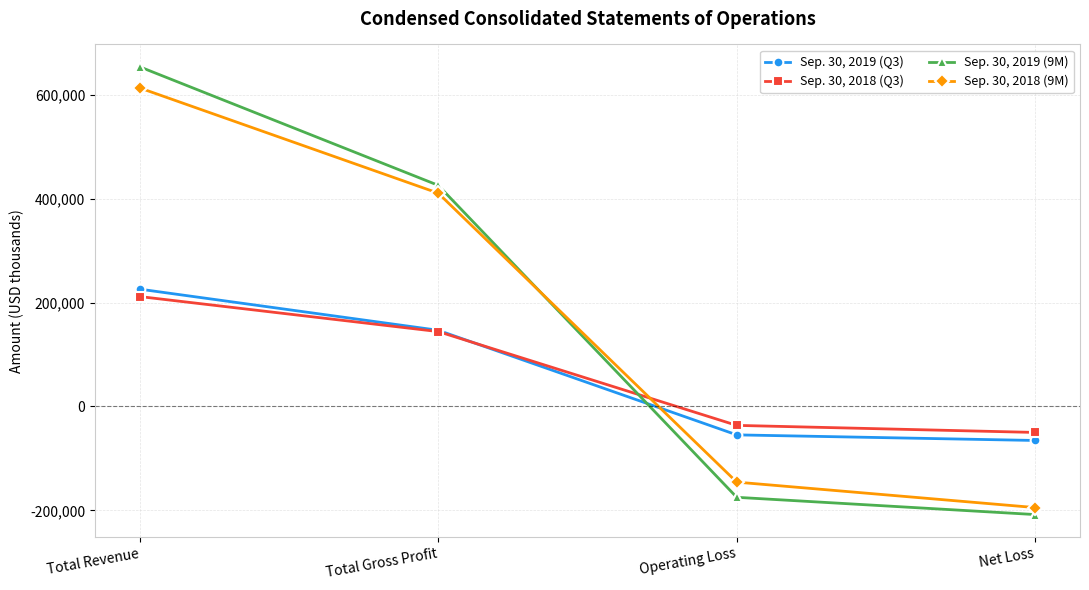

List the labels in order of Sep. 30, 2019 (Q3) value, largest first.

Total Revenue, Total Gross Profit, Operating Loss, Net Loss